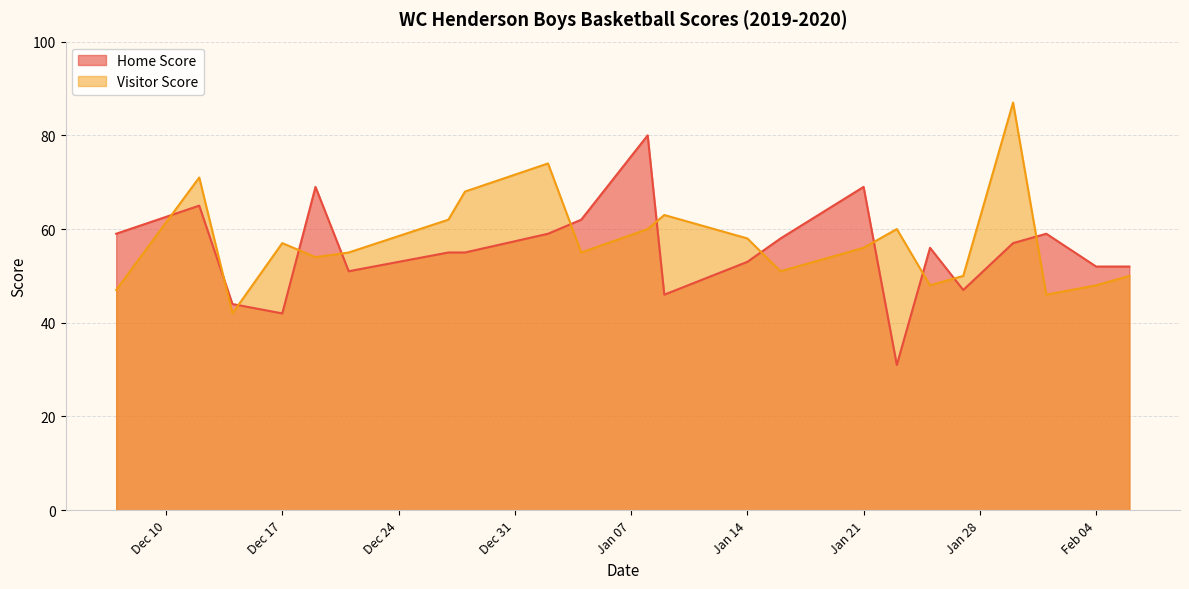

What is the label of the 17th point from the left?

2020-01-25